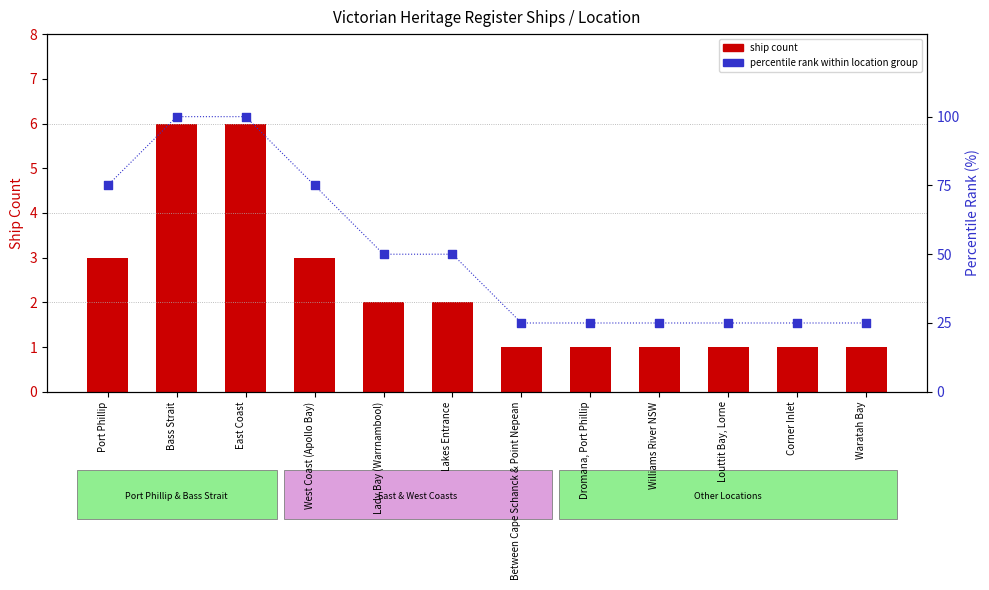

Which series has the largest total across all categories?

percentile rank within location group